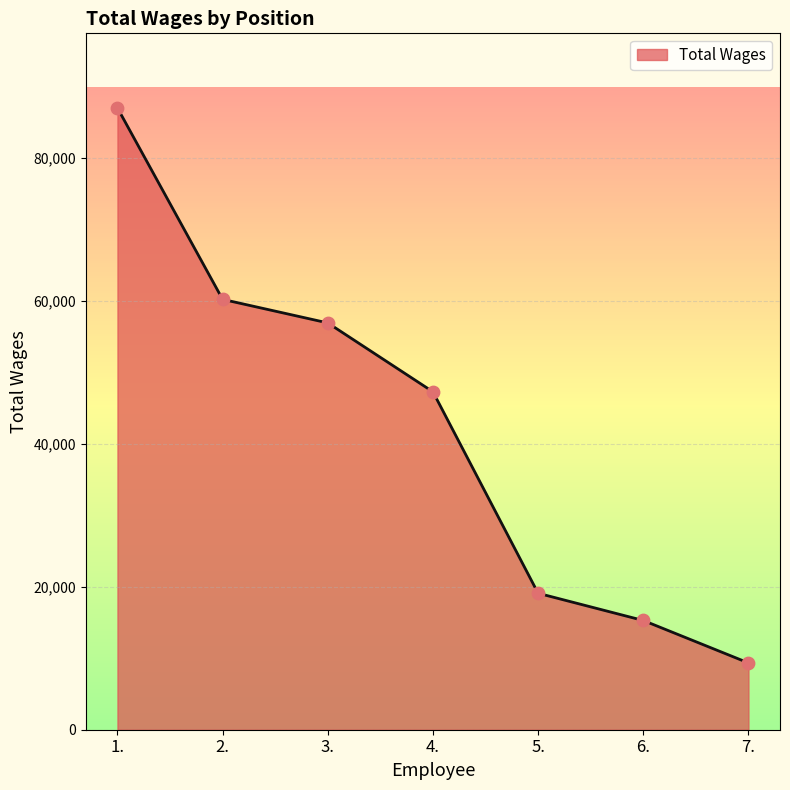

Between 2. and 5., which is larger?

2.